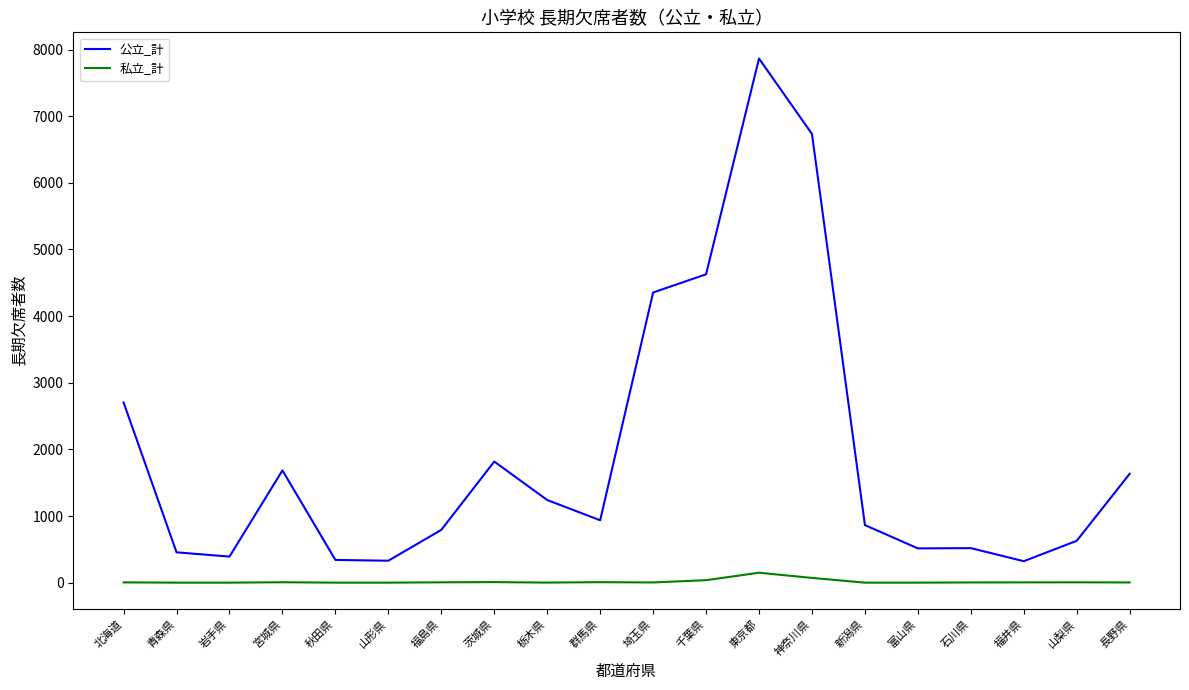

Which series has the largest range (max minus min)?

公立_計